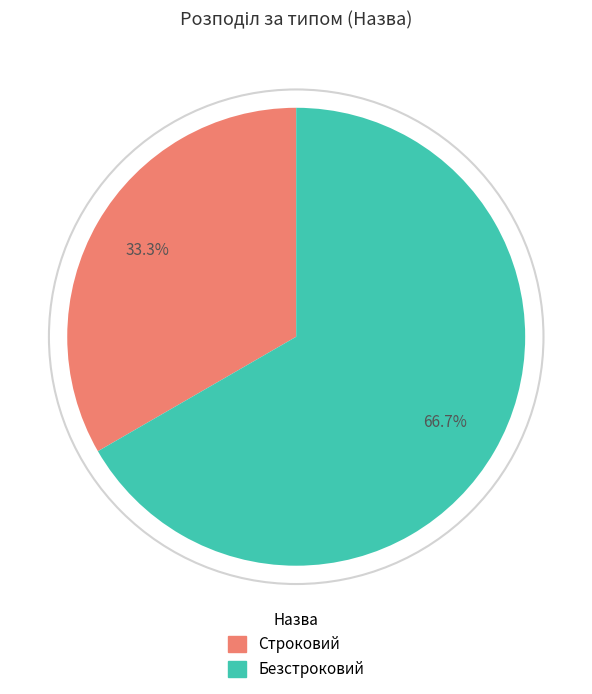

To the nearest percent, what percentage of the pie is Безстроковий?

67%